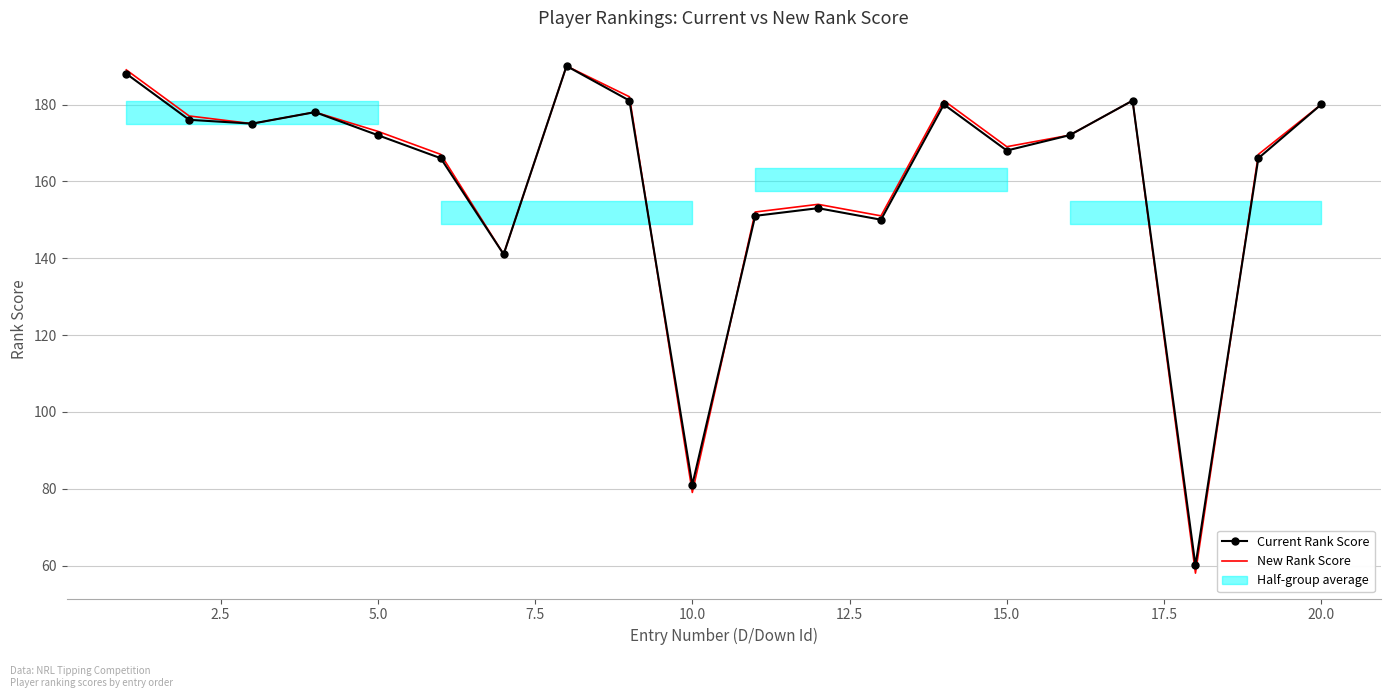

What is the minimum value for New Rank Score?

58.0